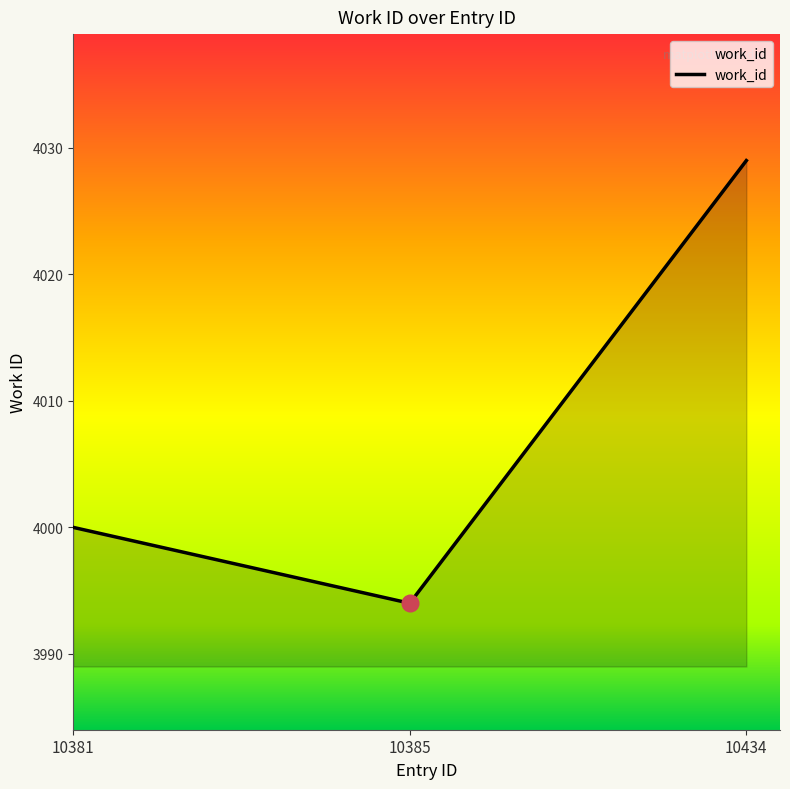

Reading left to right, list all the values displayed in this chart.

10381=4000	10385=3994	10434=4029